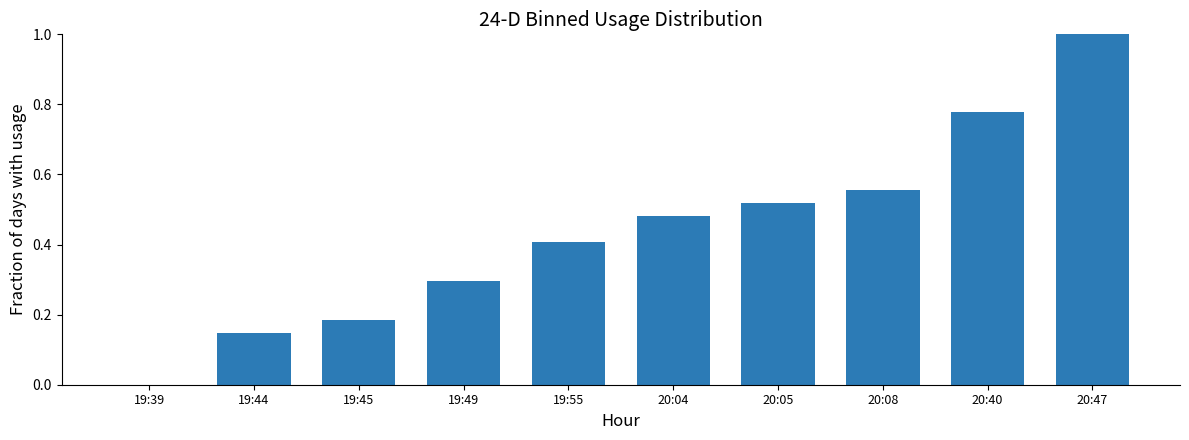

How many positive values are there?

9